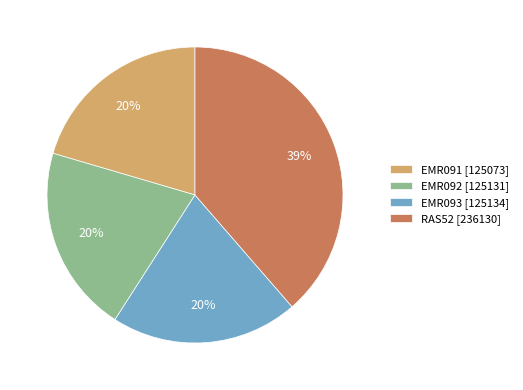

What is the largest slice in the pie chart?

RAS52